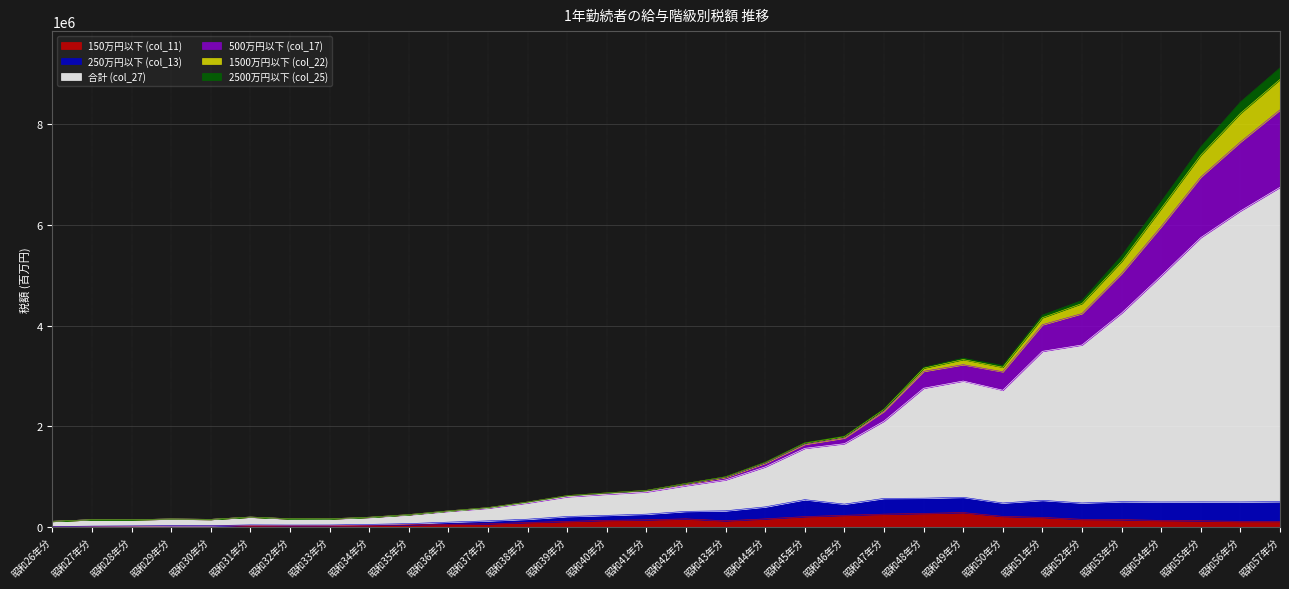

What value does the 150万円以下 (col_11) series have at 昭和42年分, to the nearest 10?

159060